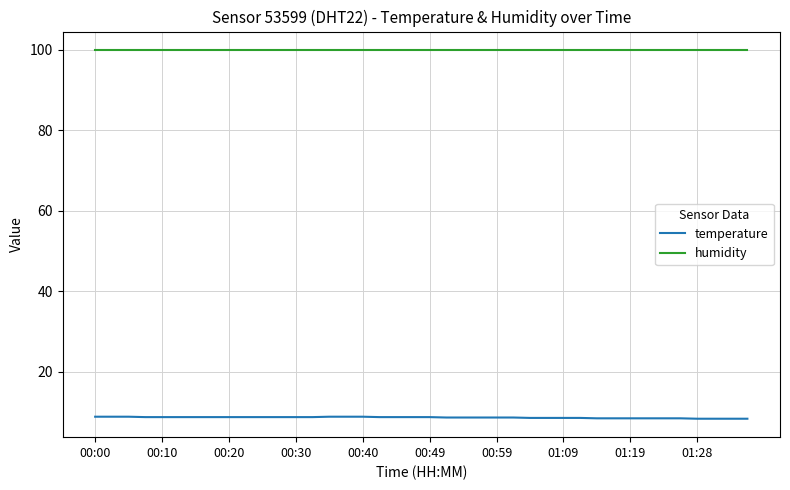

Rank the series by their maximum value, from highest to lowest.

humidity, temperature